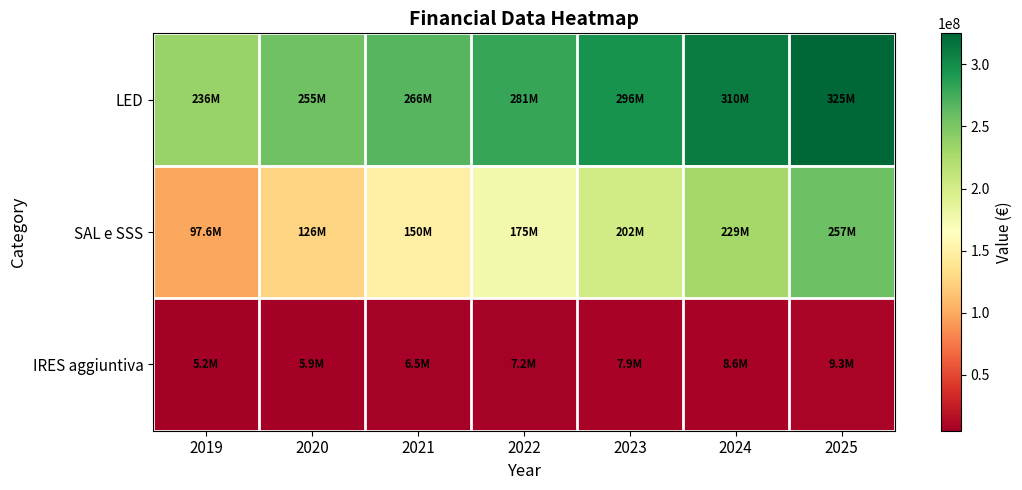

Which label corresponds to the smallest value in the chart?

2019